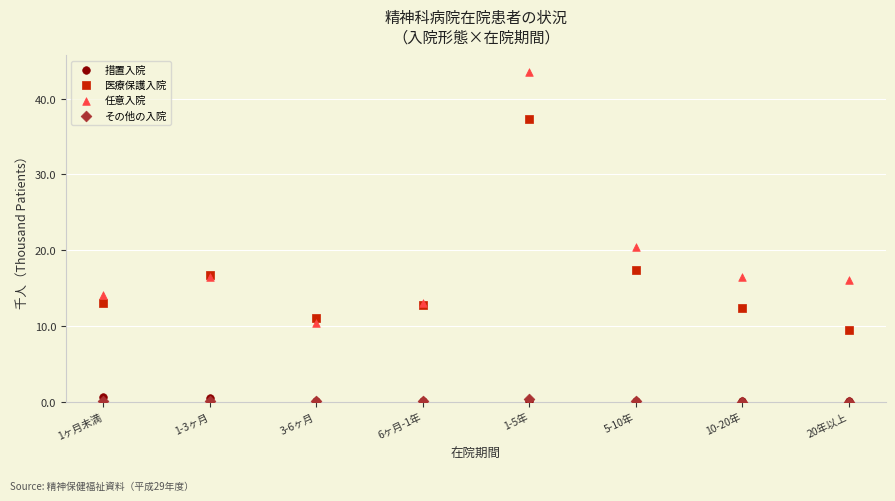

Which series contains the highest Y value?

任意入院